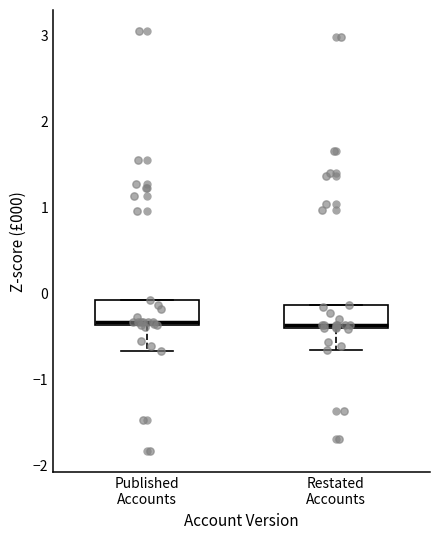

Where does the median line of the box for Published Accounts sit on the y-axis? The values are not printed on the chart, so give them approximately, as read against the axis.

-0.3